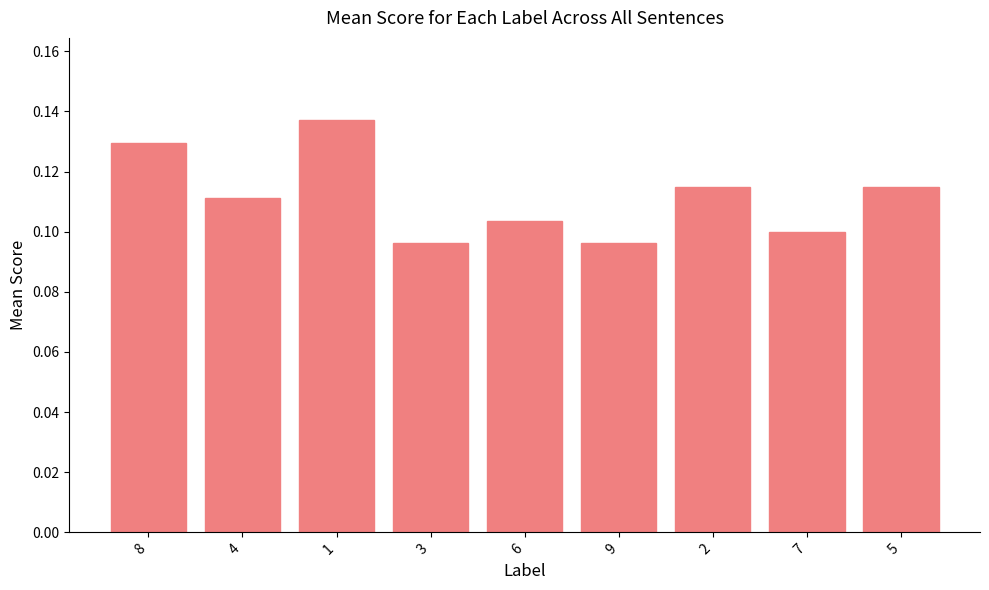

What is the label of the 3rd bar from the right?

2